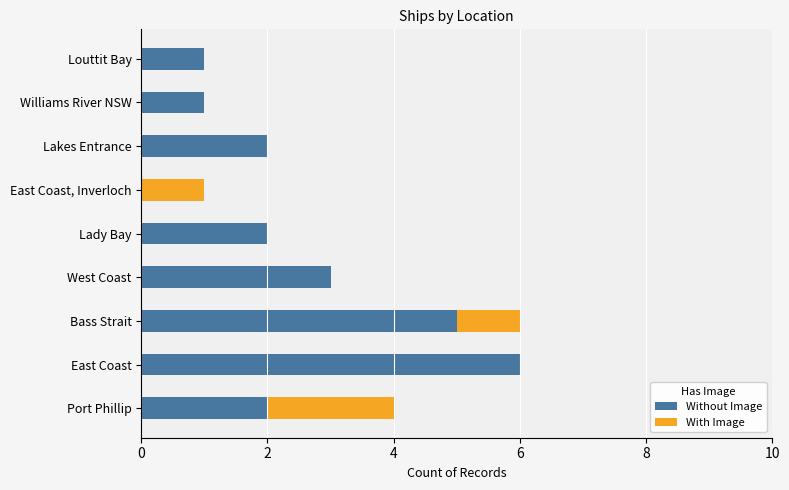

What are all the series names shown in the legend?

Without Image, With Image